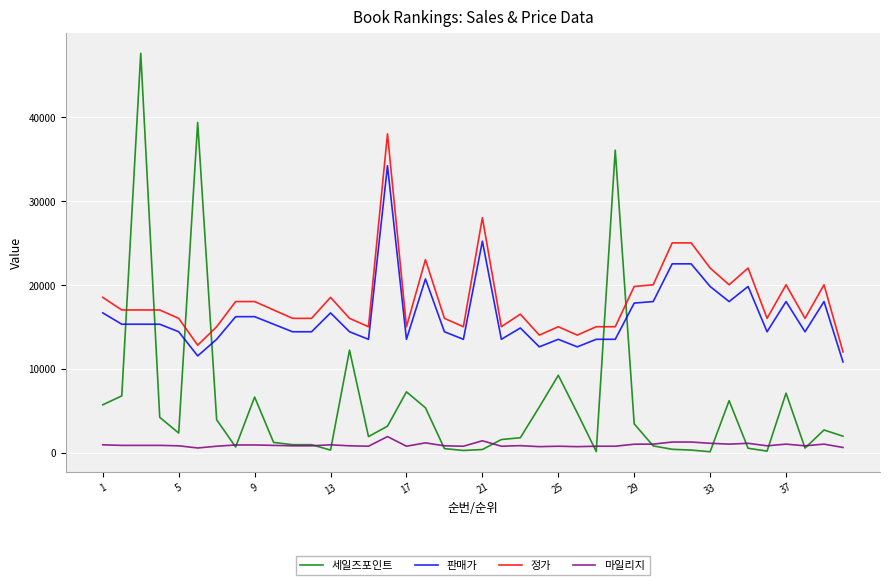

What is the lowest value of the 판매가 series?

10800